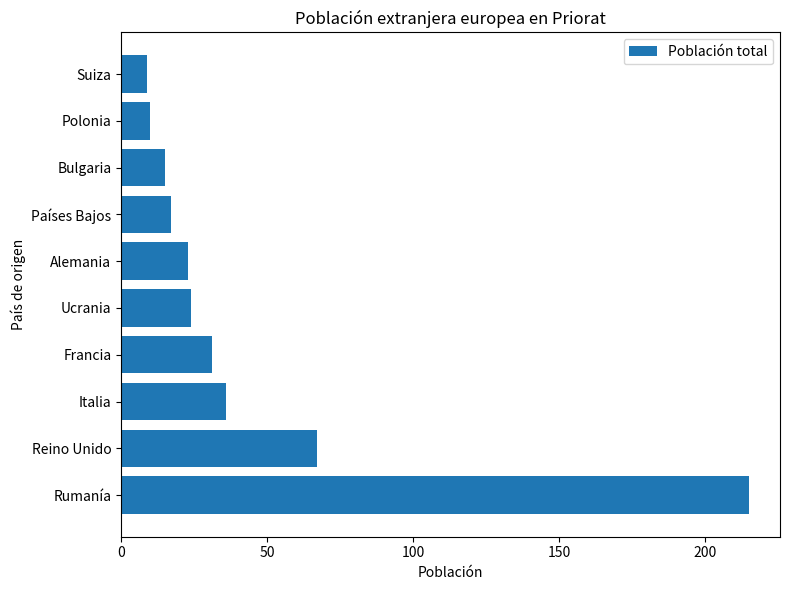

True or false: the data shows 24 at Bulgaria.

False